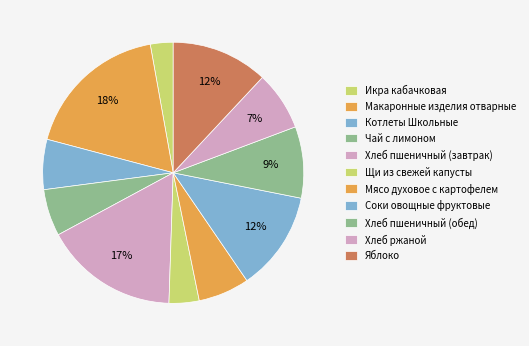

To the nearest percent, what is the difference between the Чай с лимоном and Хлеб пшеничный (завтрак) slice percentages?

11%